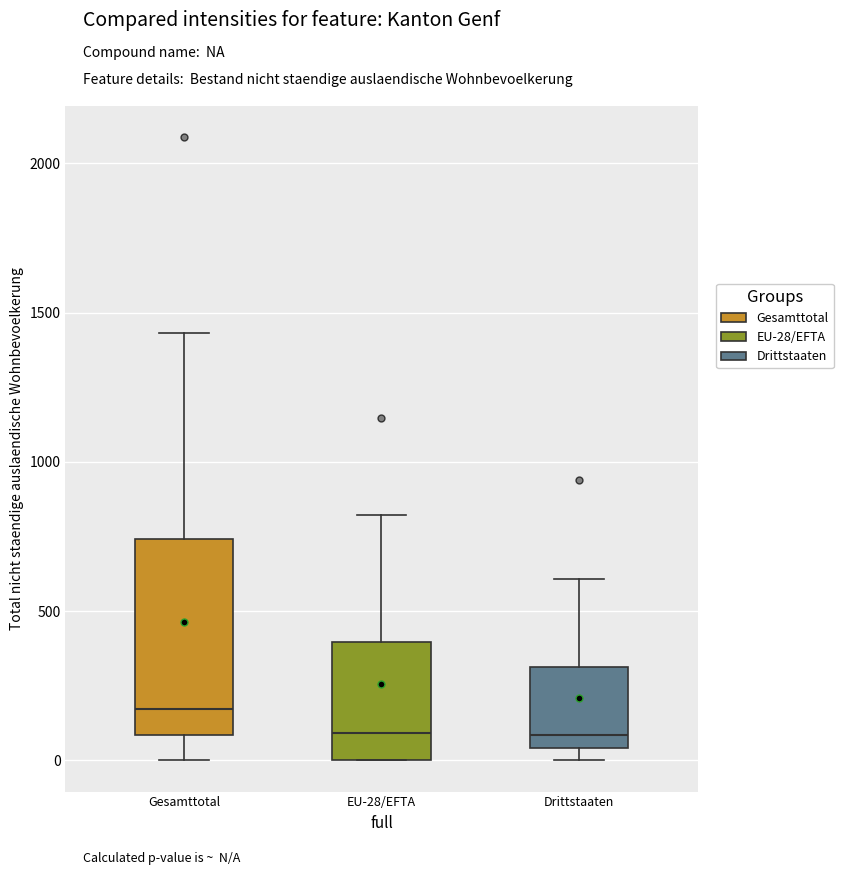

Which box is the tallest, from its lower edge to its upper edge?

Gesamttotal